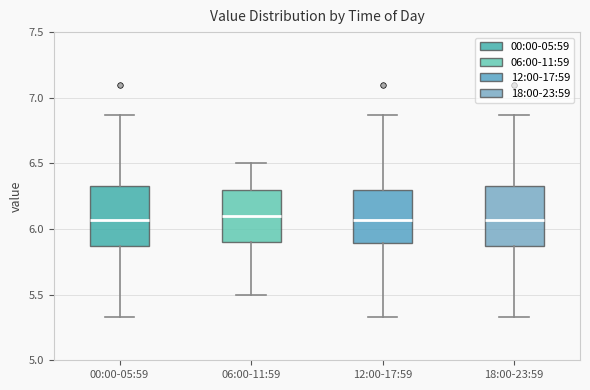

Reading left to right, transcribe this box plot: for each box, give where its median line is, the range the box spans, and where its two whiskers end, as read against the y-axis. The values are not printed on the chart, so give them approximately, as read against the axis.

00:00-05:59: median 6.05, box 5.85 to 6.35, whiskers 5.35 to 6.85
06:00-11:59: median 6.10, box 5.90 to 6.30, whiskers 5.50 to 6.50
12:00-17:59: median 6.05, box 5.90 to 6.30, whiskers 5.35 to 6.85
18:00-23:59: median 6.05, box 5.85 to 6.35, whiskers 5.35 to 6.85